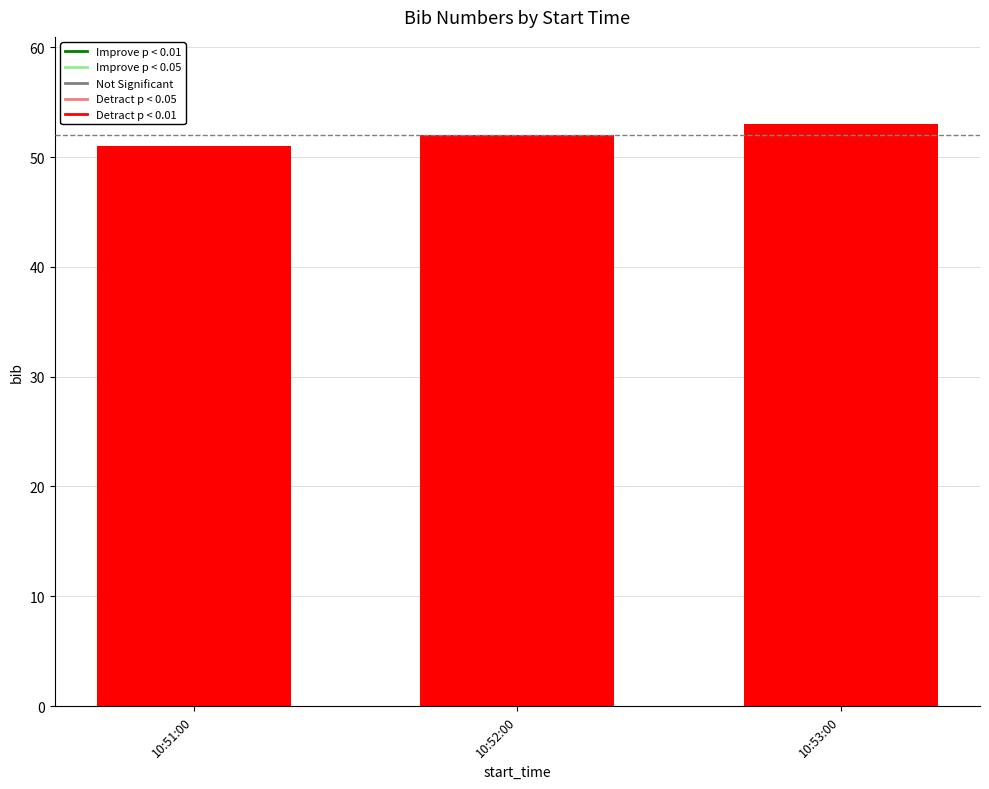

Which category has the lowest value across all series?

10:51:00